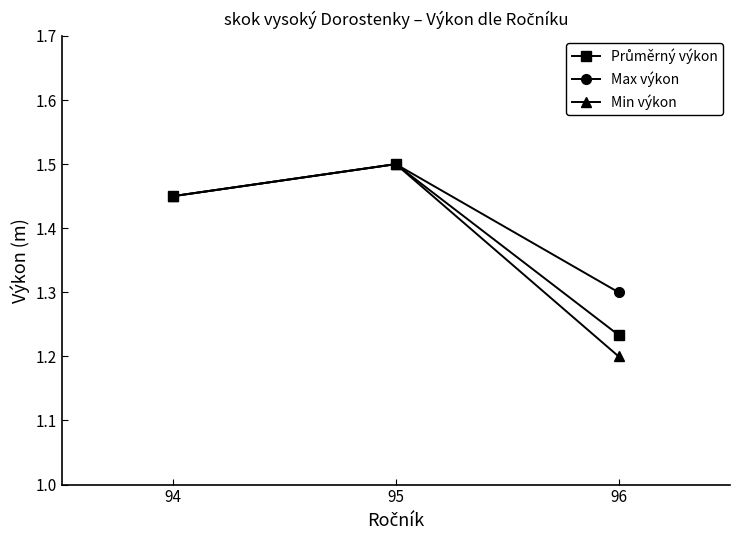

What is the difference between the Min výkon values at 95 and 96?

0.3